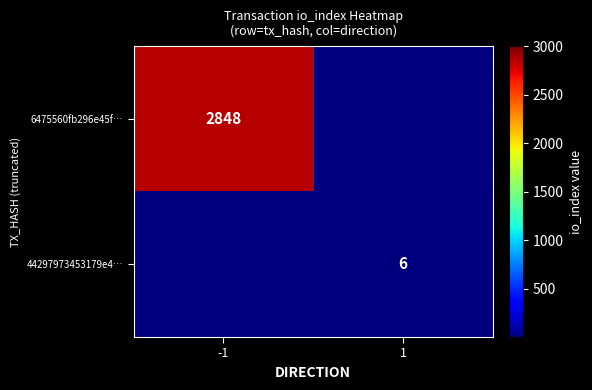

True or false: 6475560fb296e45f… has a value of 4104 at -1.

False